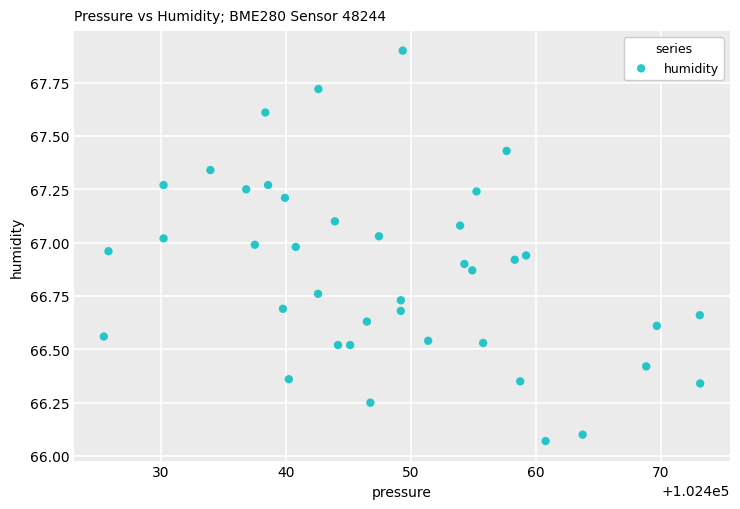

What is the range of Y values (max minus min)?

1.8